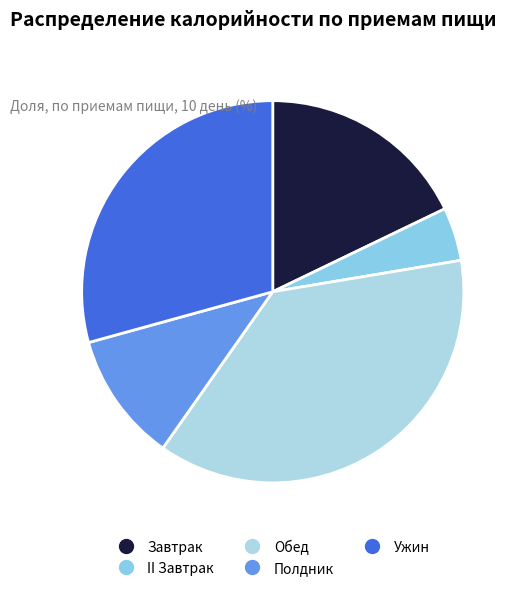

Which slice is the smallest?

II Завтрак